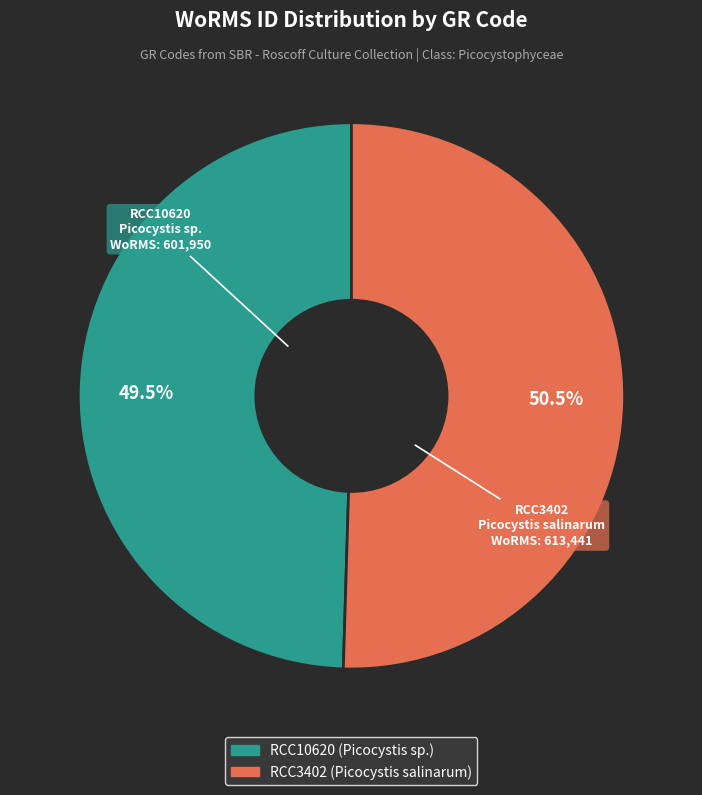

The RCC3402 slice represents 60% of the pie. True or false?

False